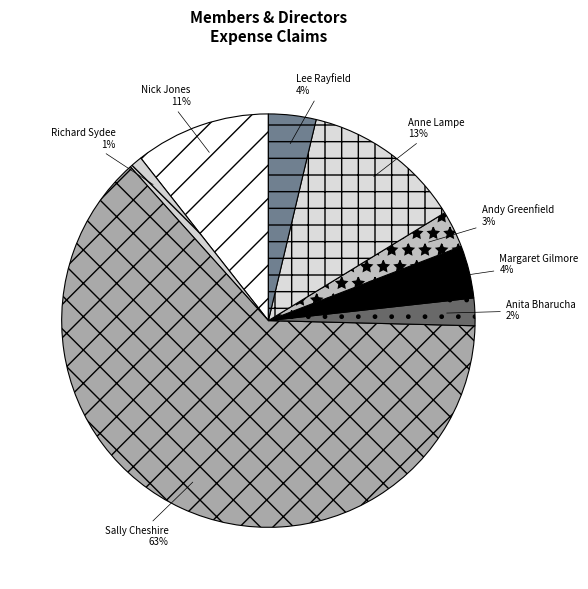

To the nearest percent, what portion does Richard Sydee represent?

1%